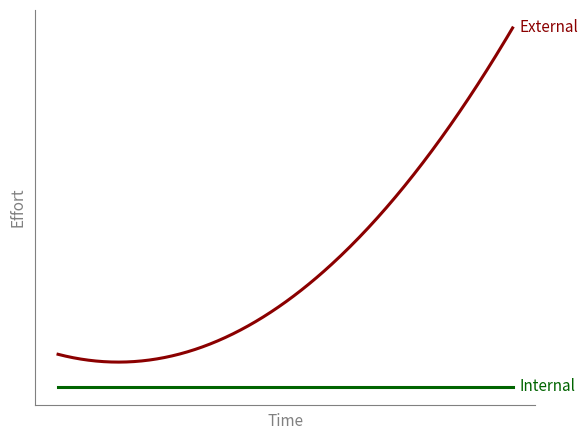

Does the chart display data point markers on the line(s)?

No